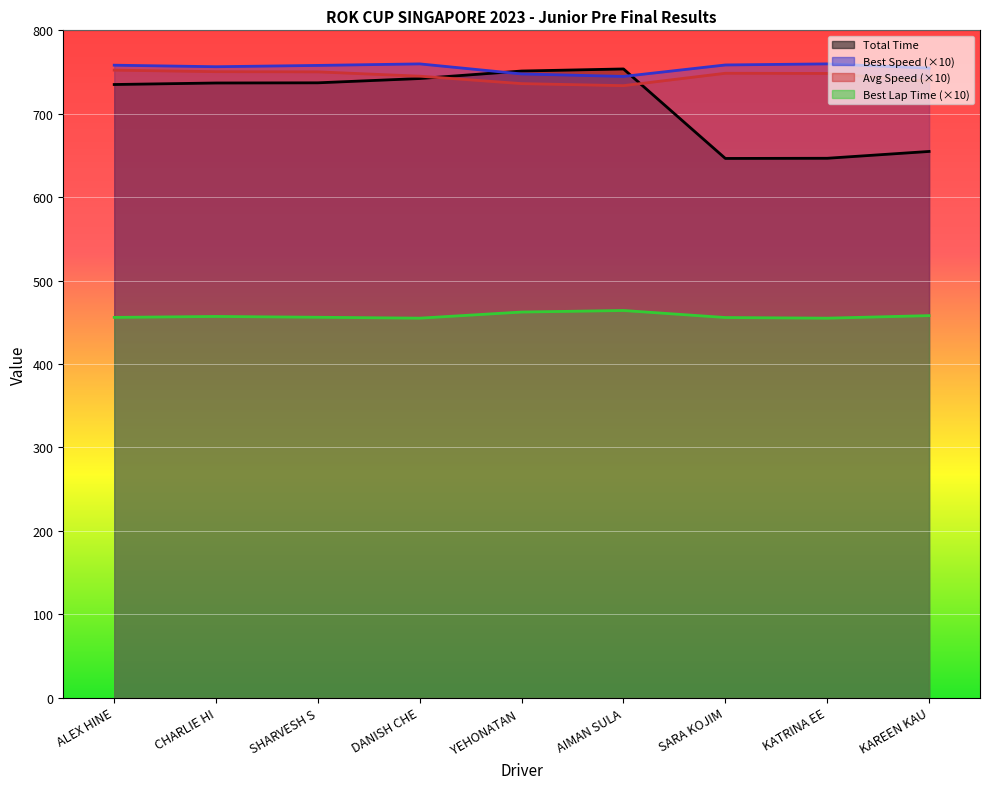

Where does the Total Laps series first go above 736?

CHARLIE HI